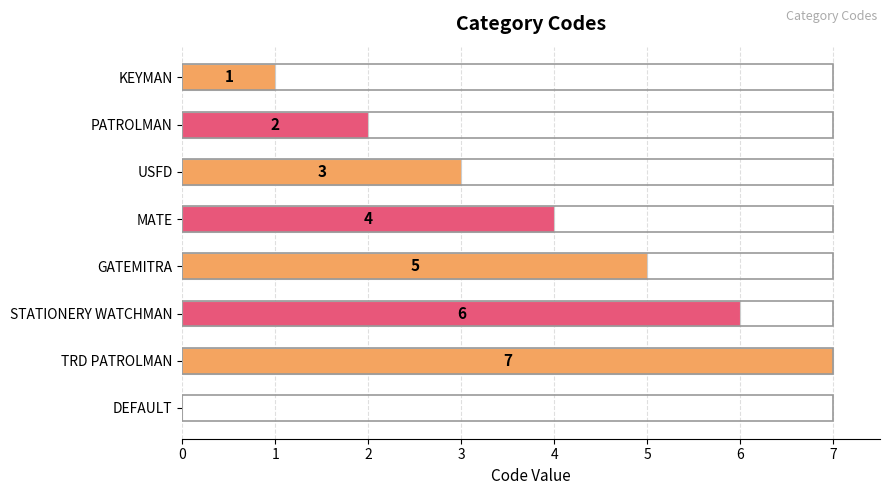

Reading bottom to top, extract all data points from this chart.

DEFAULT=0	TRD PATROLMAN=7	STATIONERY WATCHMAN=6	GATEMITRA=5	MATE=4	USFD=3	PATROLMAN=2	KEYMAN=1